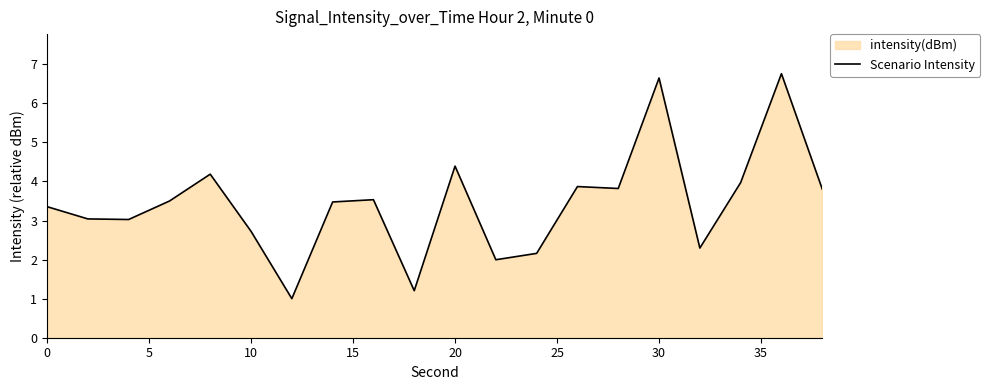

Is it true that the value at 18 is 2.0?

False